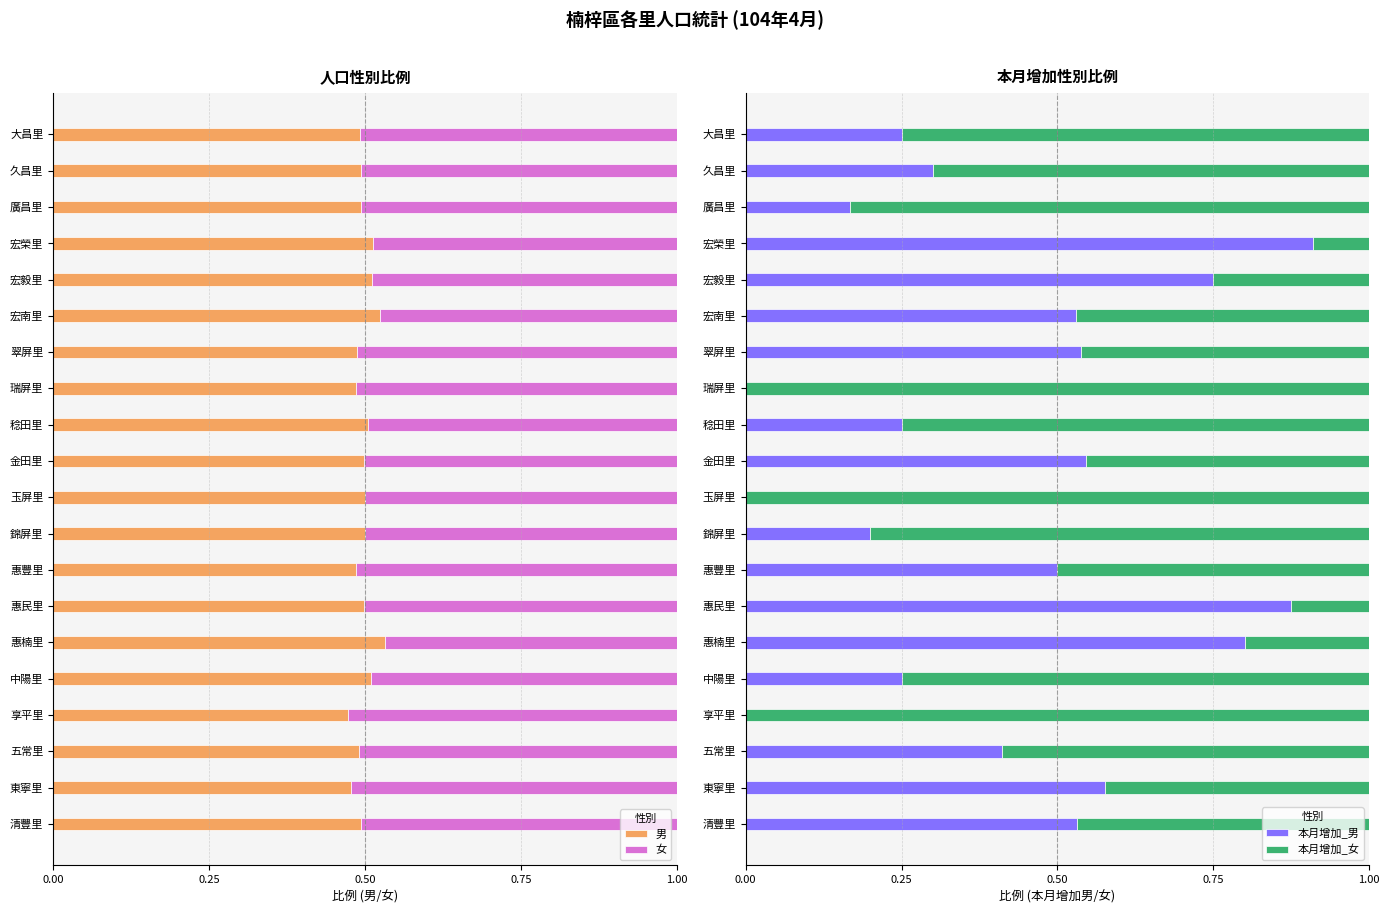

At which label does 本月增加_男 reach its peak?

宏榮里